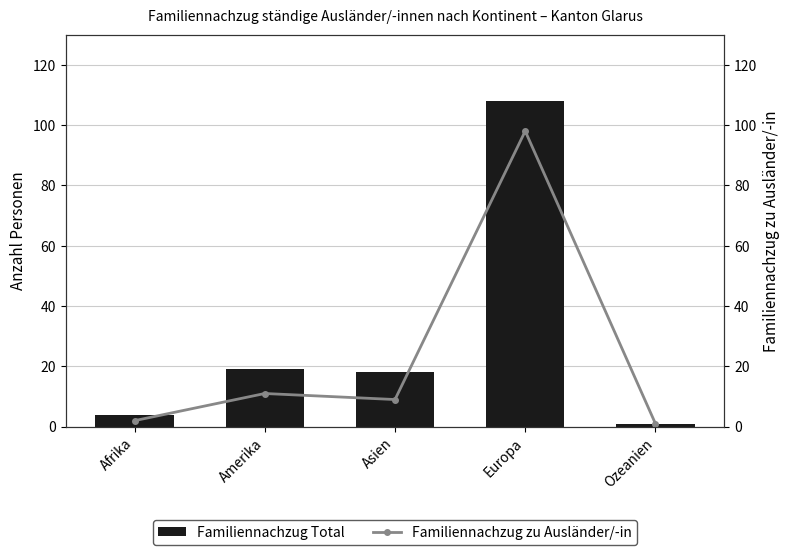

How many groups of bars are there?

5